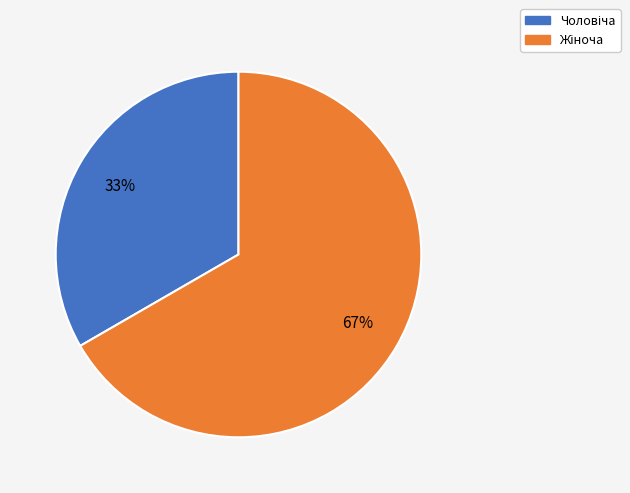

Does any single category account for the majority?

Yes